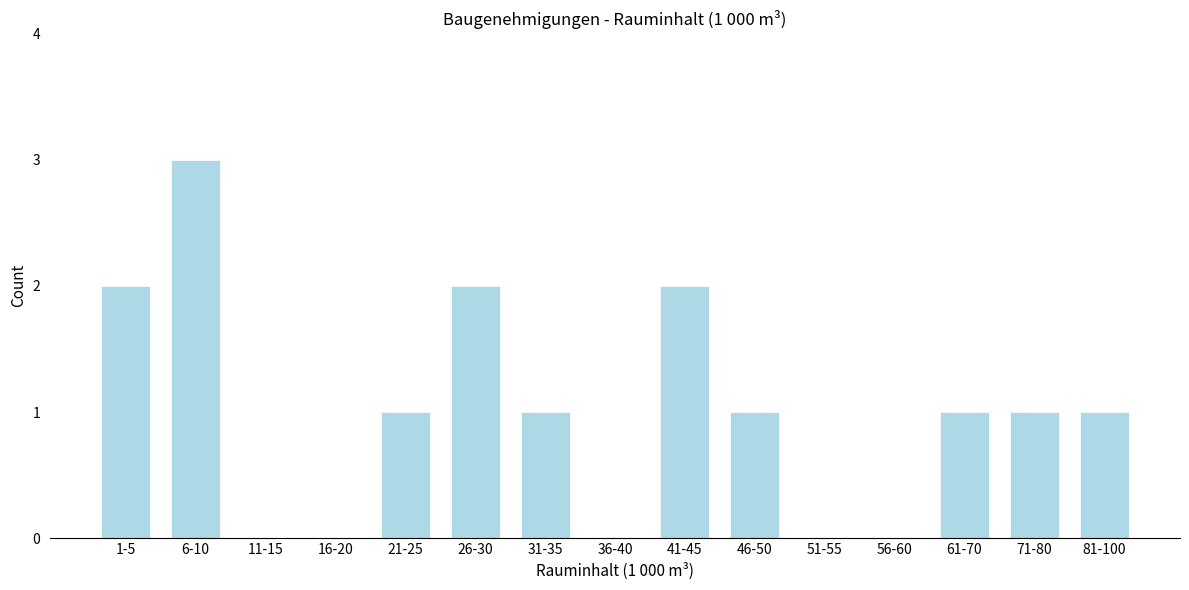

Reading right to left, list all the values displayed in this chart.

81-100=1	71-80=1	61-70=1	56-60=0	51-55=0	46-50=1	41-45=2	36-40=0	31-35=1	26-30=2	21-25=1	16-20=0	11-15=0	6-10=3	1-5=2